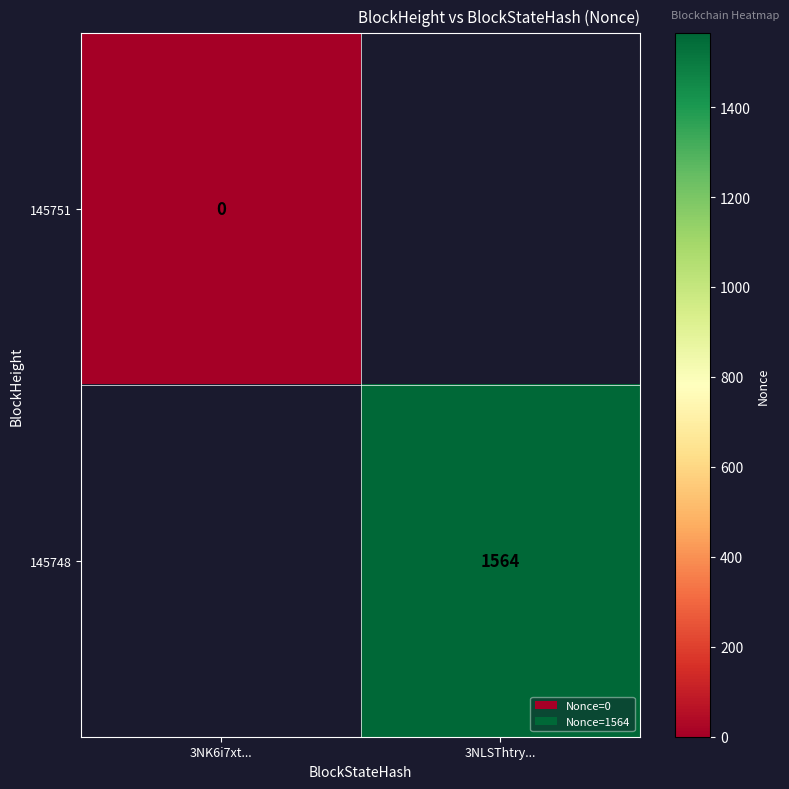

Is it true that 145748 equals 1564 at 3NLSThtry...?

True